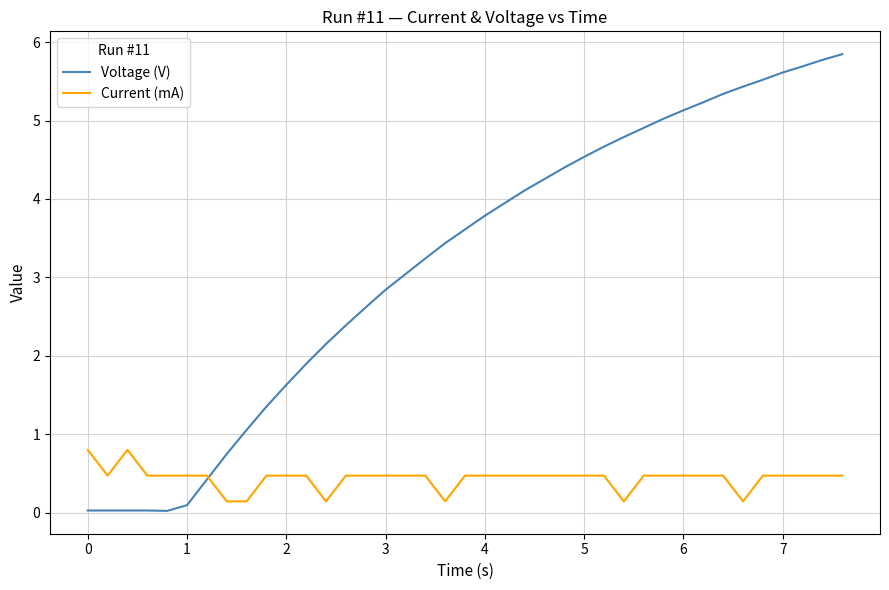

After their last crossing, which series has the higher values: Current (mA) or Voltage (V)?

Voltage (V)